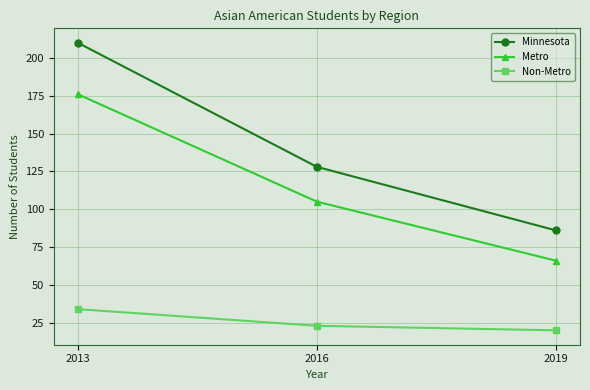

Reading left to right, what are all the values shown in this chart?

Minnesota: 210	128	86
Metro: 176	105	66
Non-Metro: 34	23	20